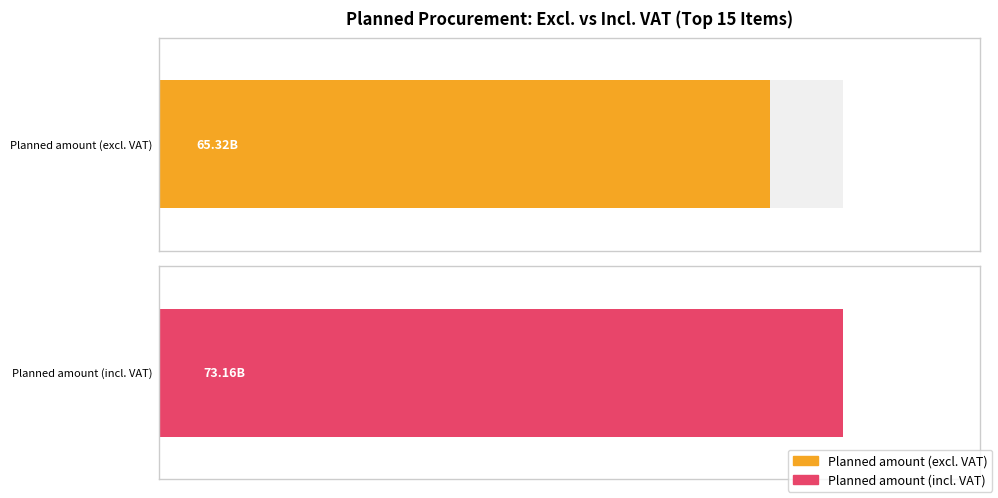

What are all the series names shown in the legend?

Planned amount (excl. VAT), Planned amount (incl. VAT)